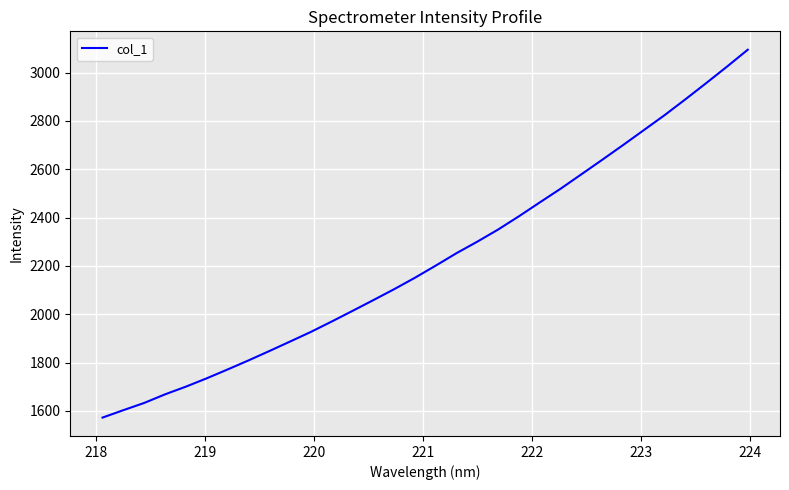

What is the difference between the maximum and minimum values?

1522.2